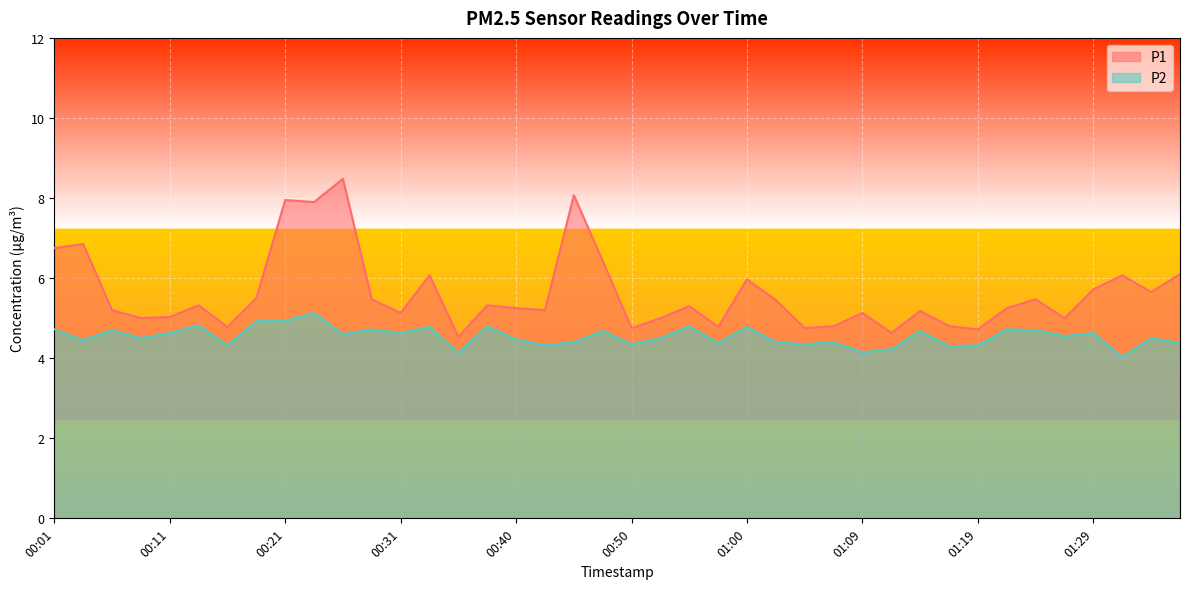

What is the lowest value of the P1 series?

4.5